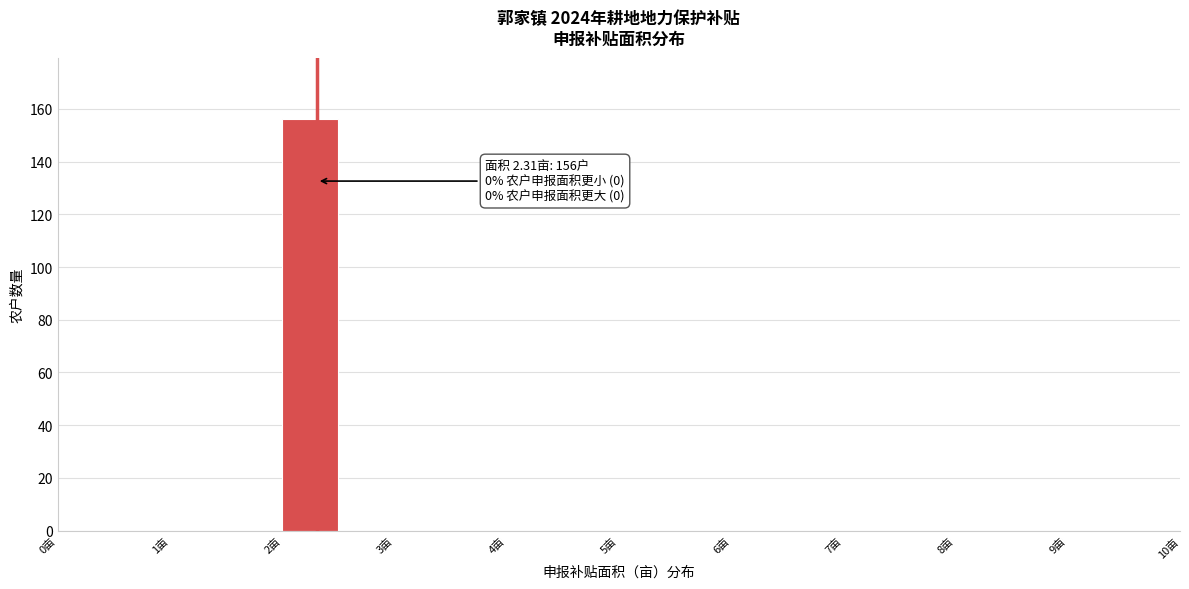

Which range on the x-axis has the tallest bar?

2.0 to 2.5